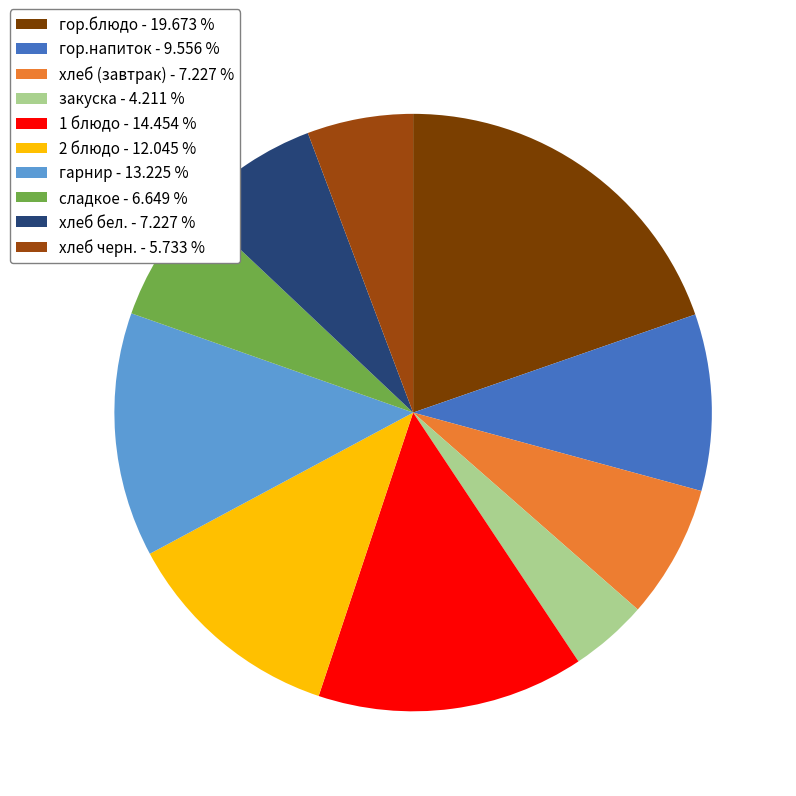

To the nearest percent, what is the difference between the largest and smallest slice percentages?

15%